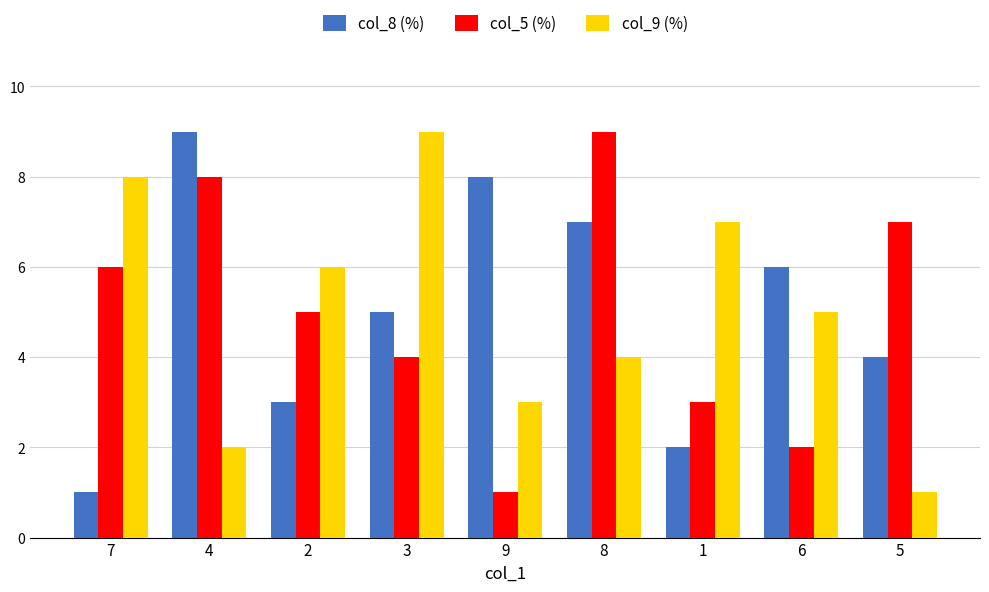

At how many categories does at least one series exceed 4?

9